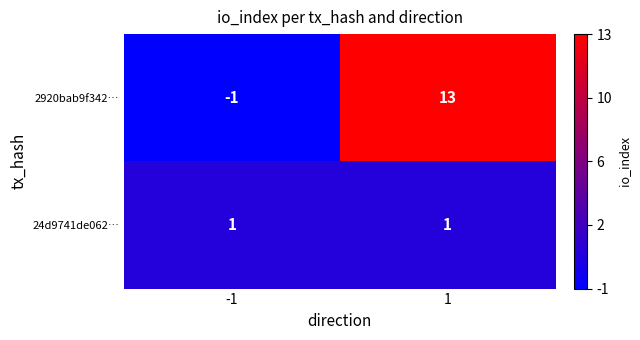

Reading right to left, extract all data points from this chart.

2920bab9f342…: 13	-1
24d9741de062…: 1	1